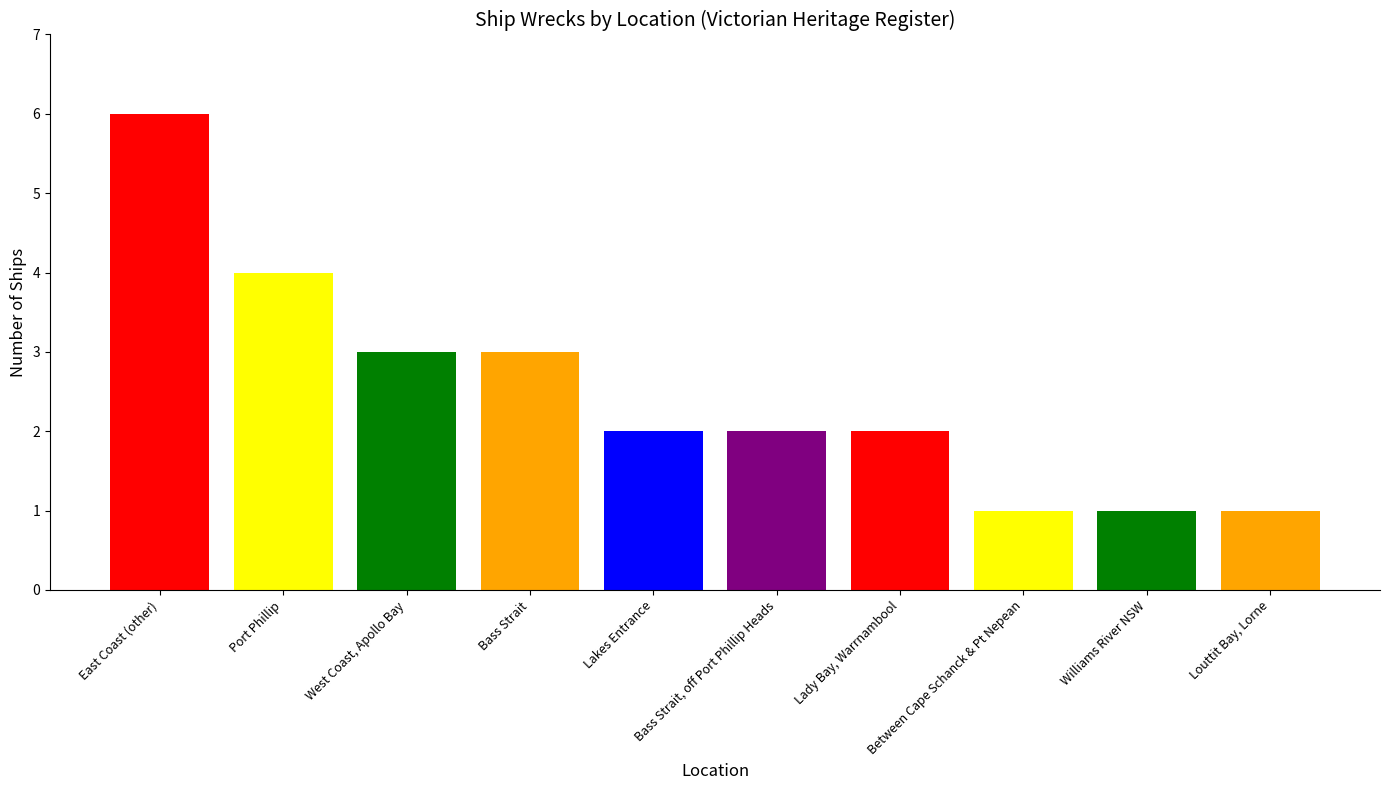

Is it true that the value at Lakes Entrance is 2?

True